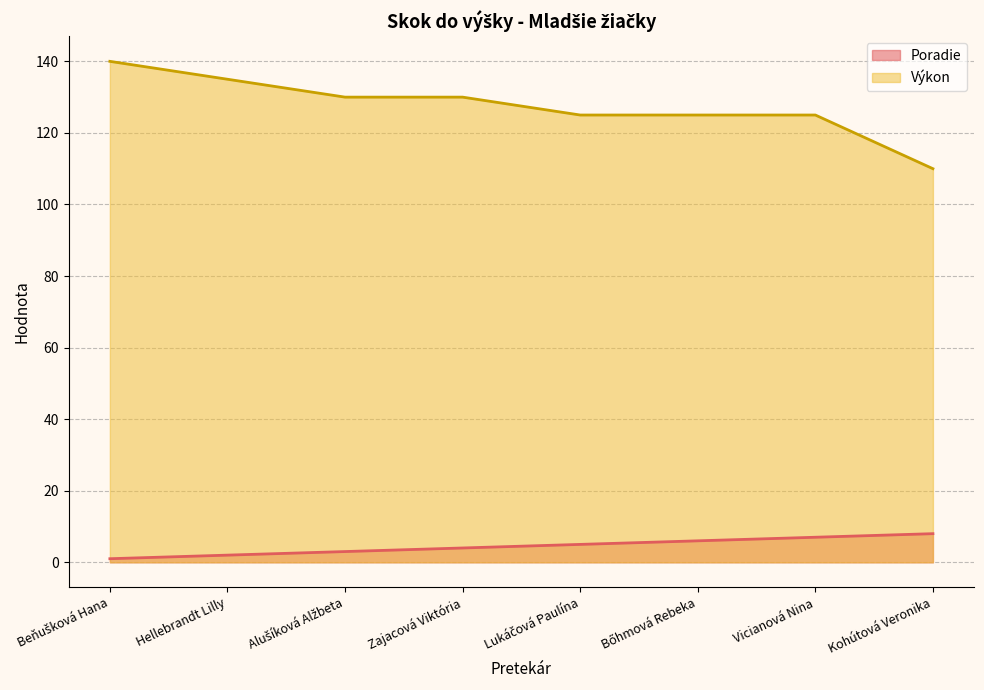

Which series has the largest total across all categories?

Výkon